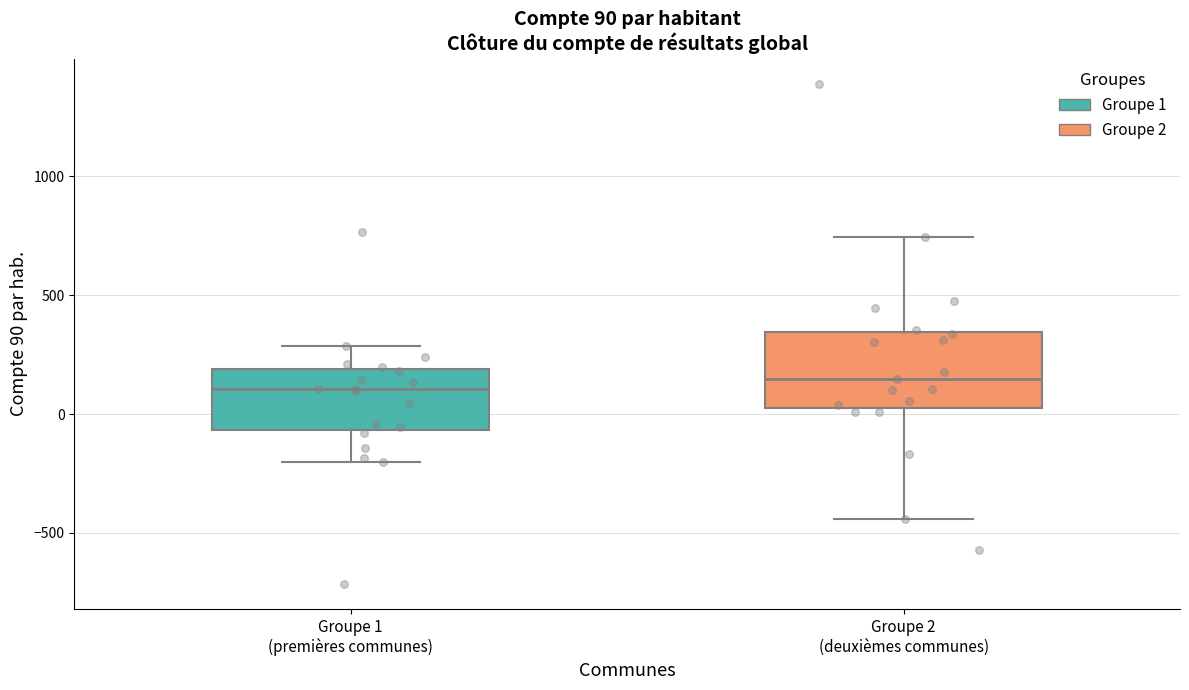

Comparing the boxes themselves (not the whiskers), which one is the tallest?

Groupe 2 (deuxièmes communes)